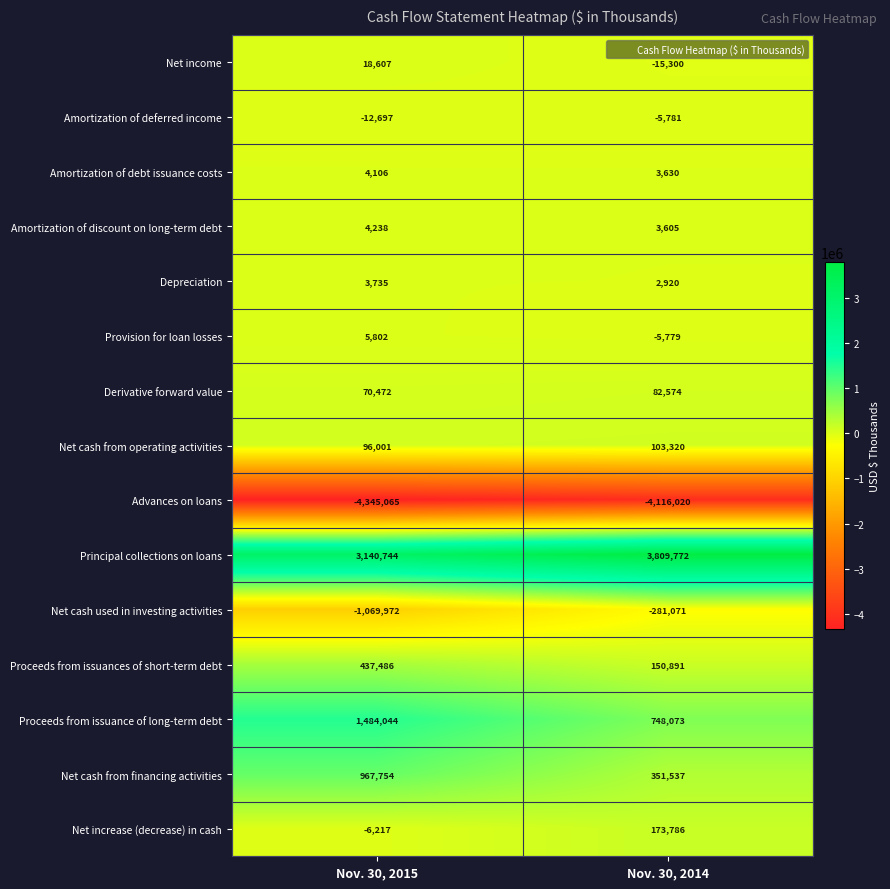

The Net cash from financing activities series shows 351537 at Nov. 30, 2014. True or false?

True